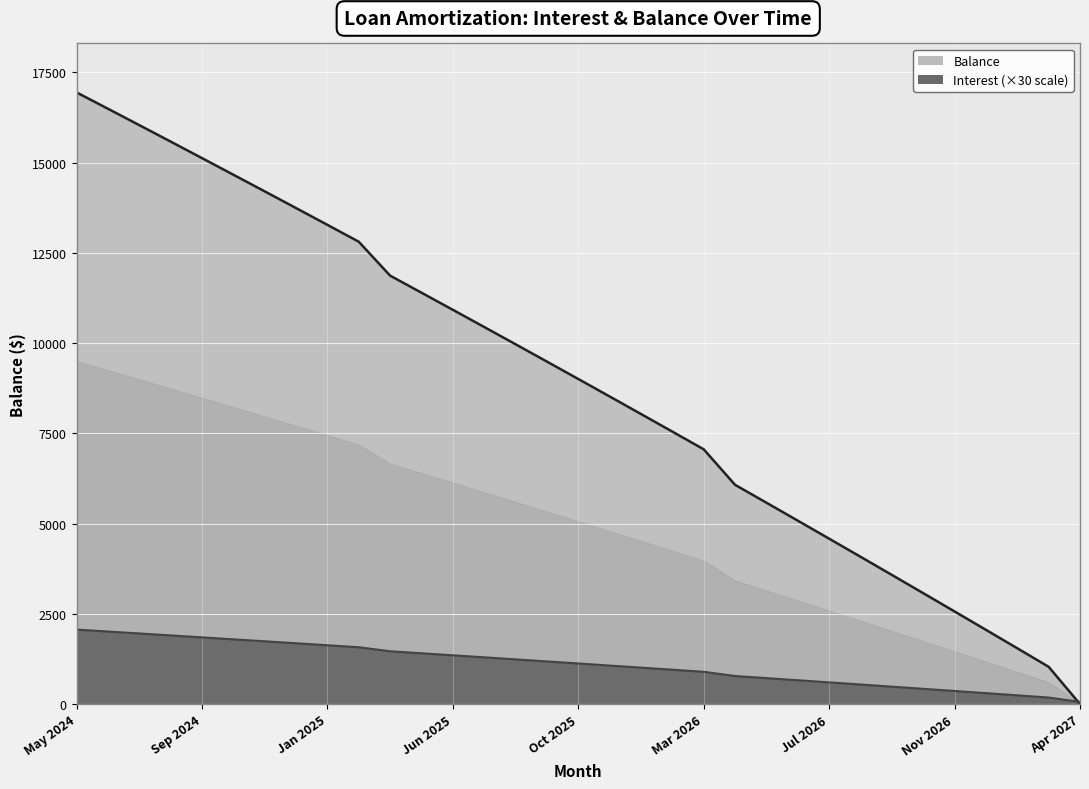

What are all the series names shown in the legend?

Interest, Balance